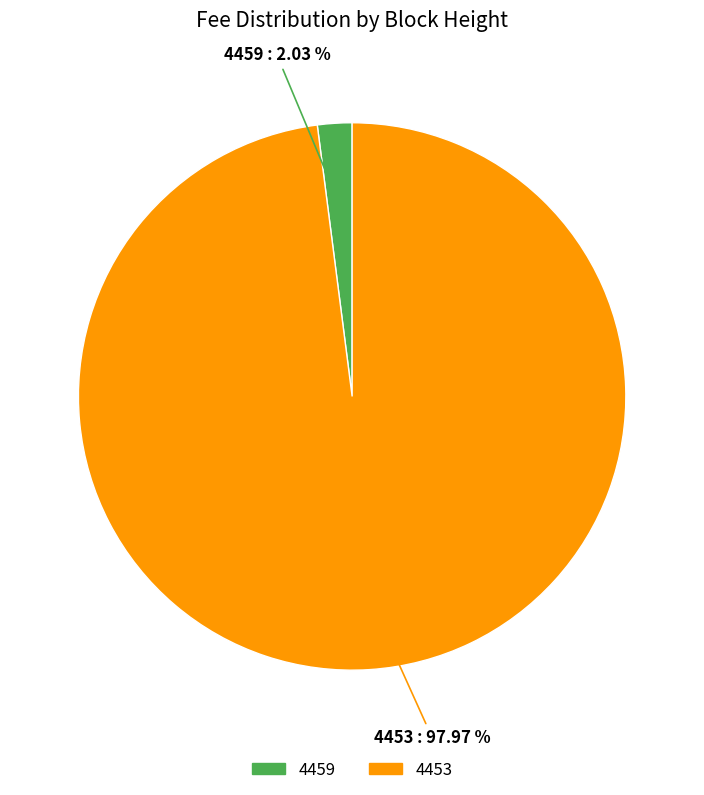

Which has a higher value, 4459 or 4453?

4453